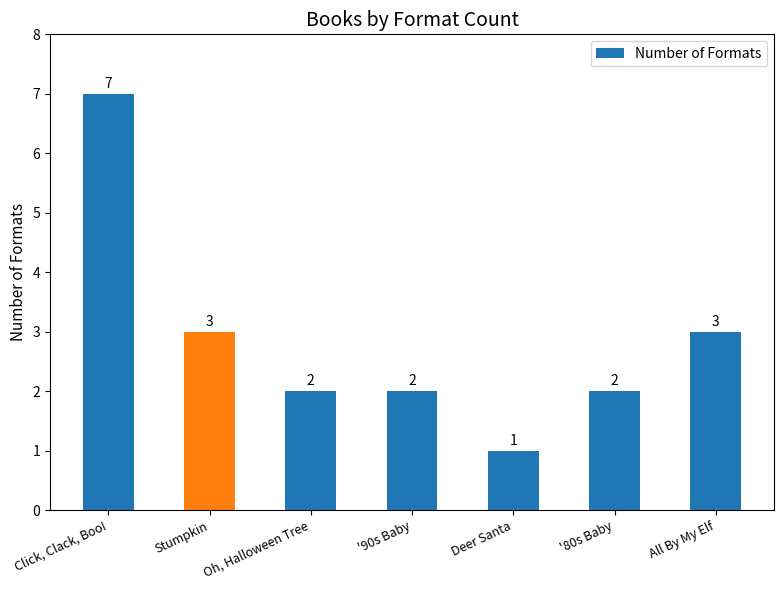

What is the difference between the maximum and minimum values?

6